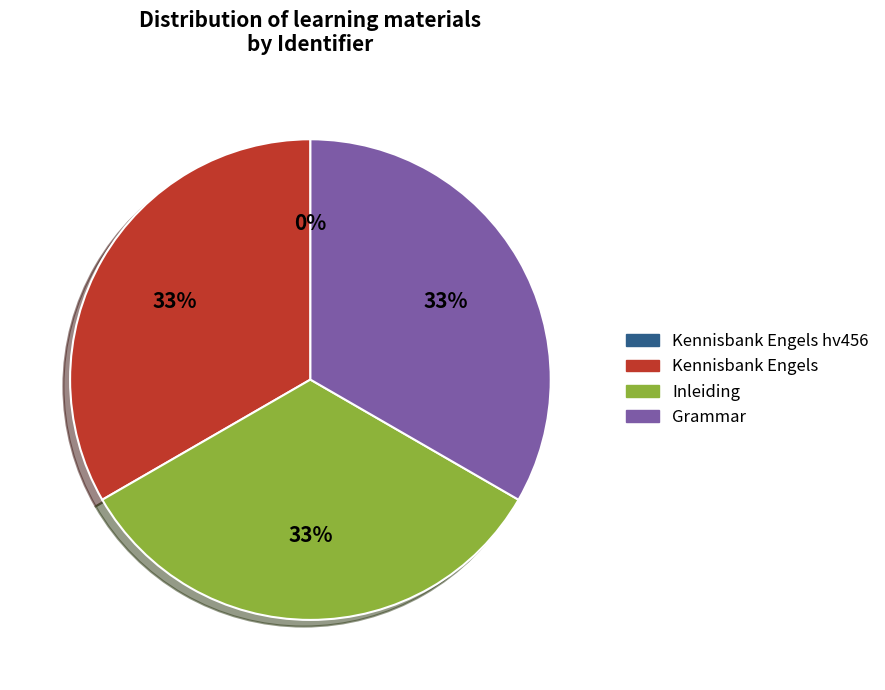

What is the ratio of the value at Grammar to the value at Kennisbank Engels?

1.0